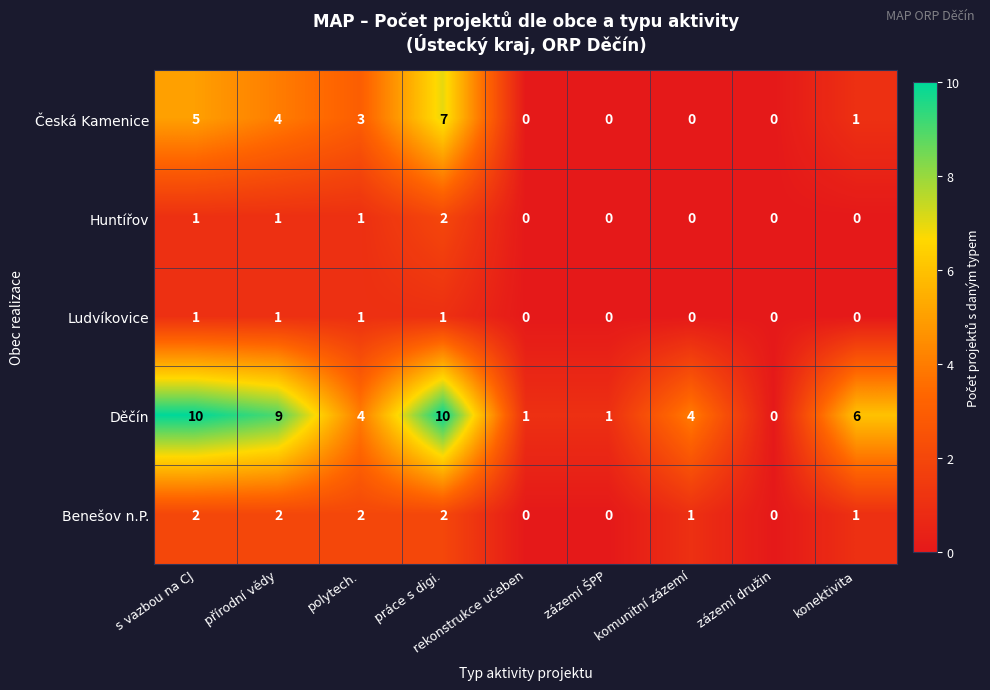

What is the difference between the highest and lowest values at přírodní vědy?

8